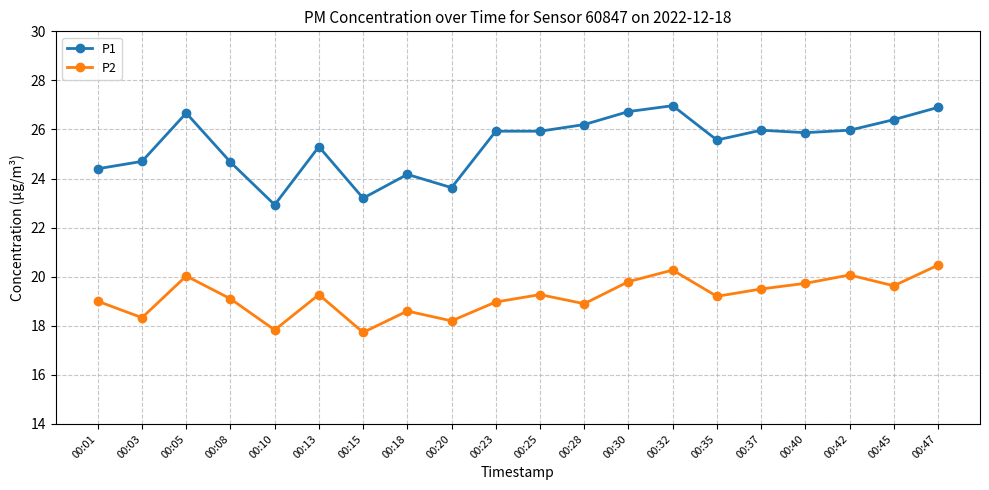

What is the minimum value for P2?

17.7